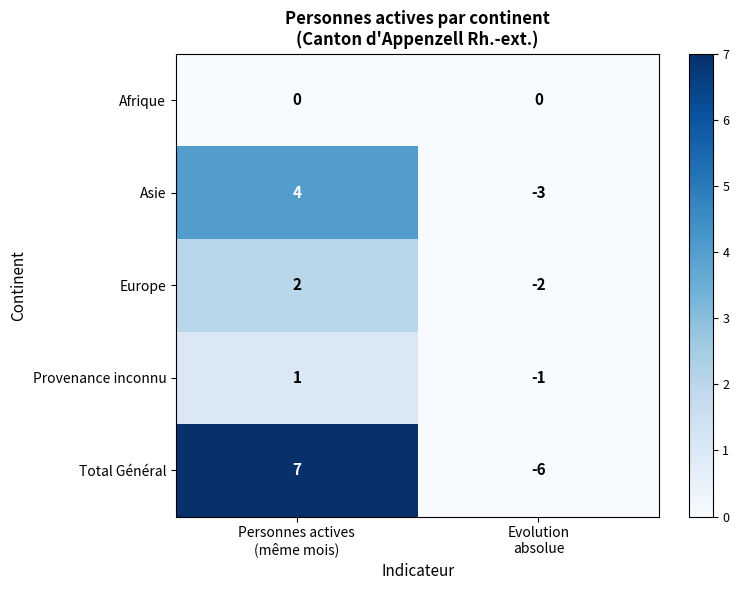

Which series has the widest spread of values?

Total Général